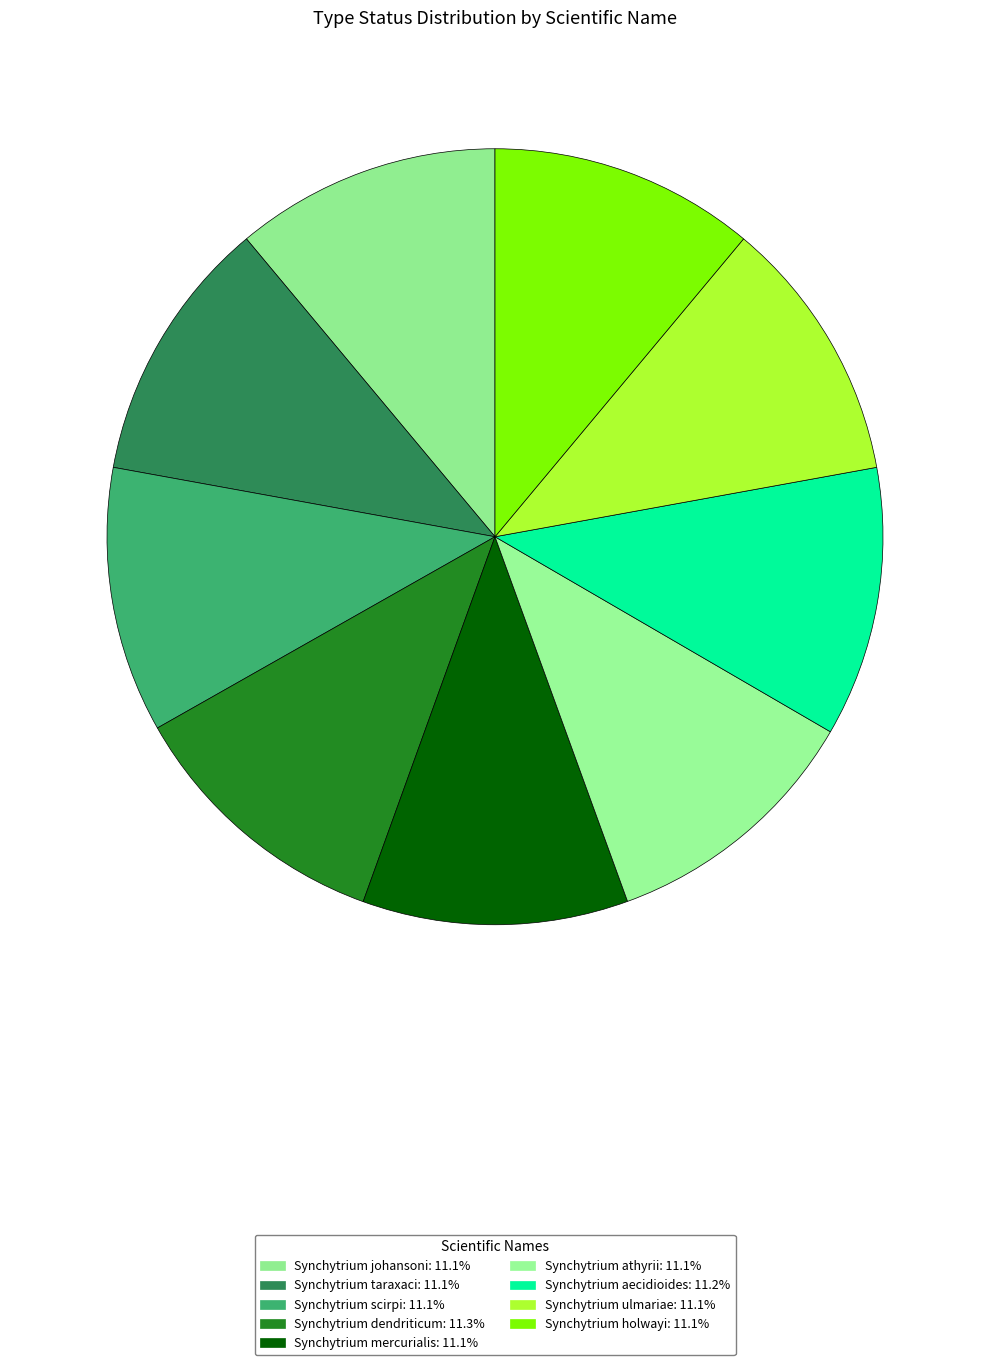

Is it true that Synchytrium scirpi is 22% of the pie?

False